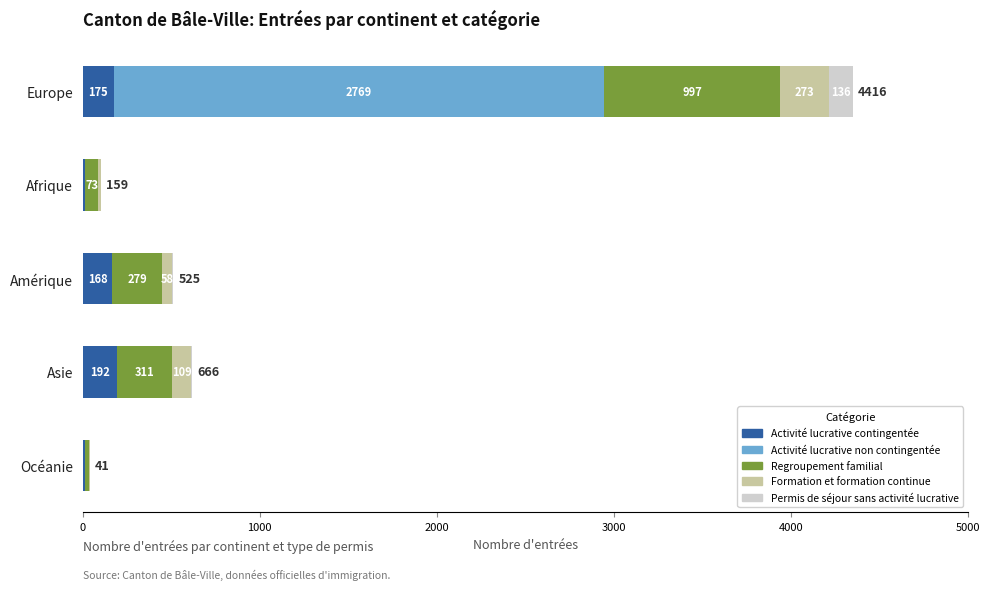

What is the total value across all series at Asie?

616